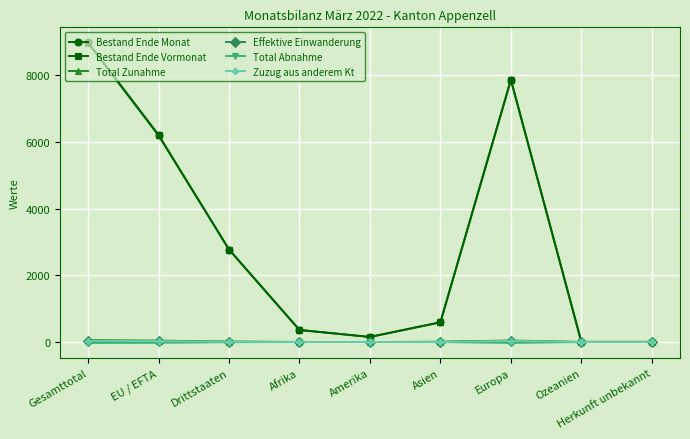

What is the sum of the Effektive Einwanderung values at EU / EFTA and Ozeanien?

33